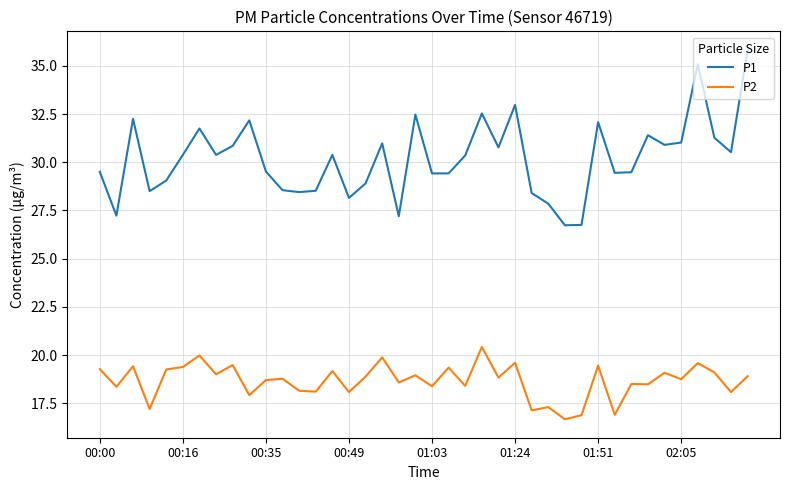

What is the minimum value shown in the chart?

16.7